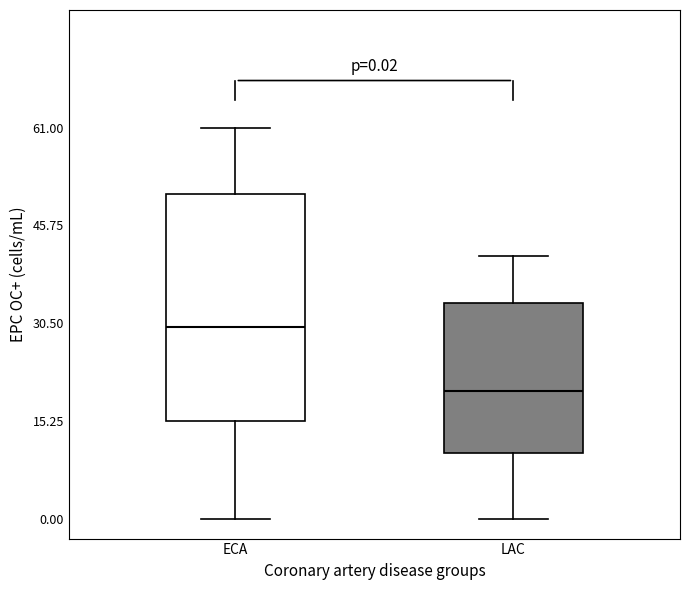

Comparing the boxes themselves (not the whiskers), which one is the tallest?

ECA